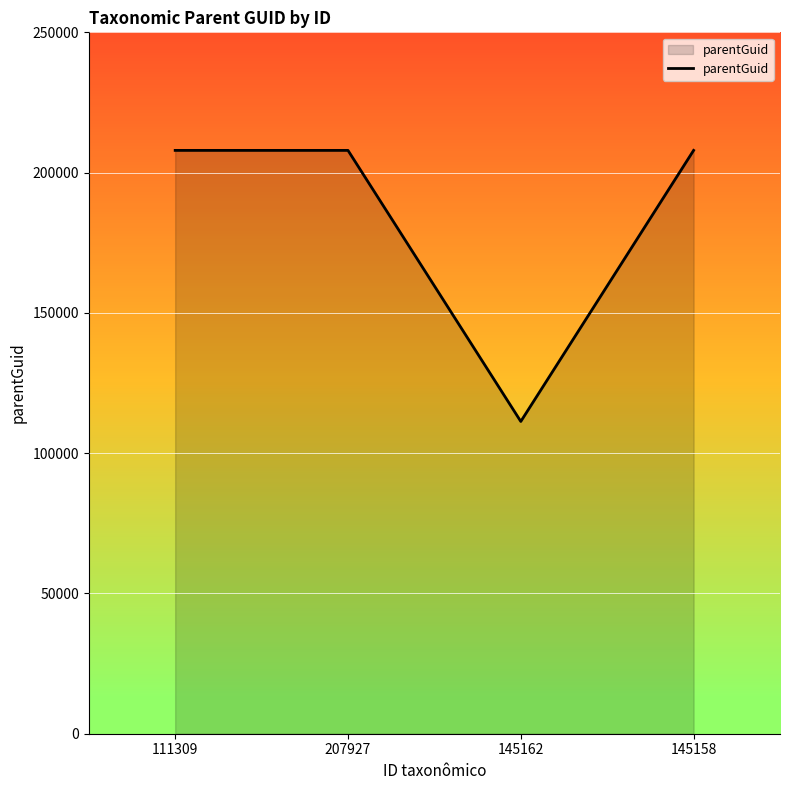

Does the chart have visible grid lines?

Yes